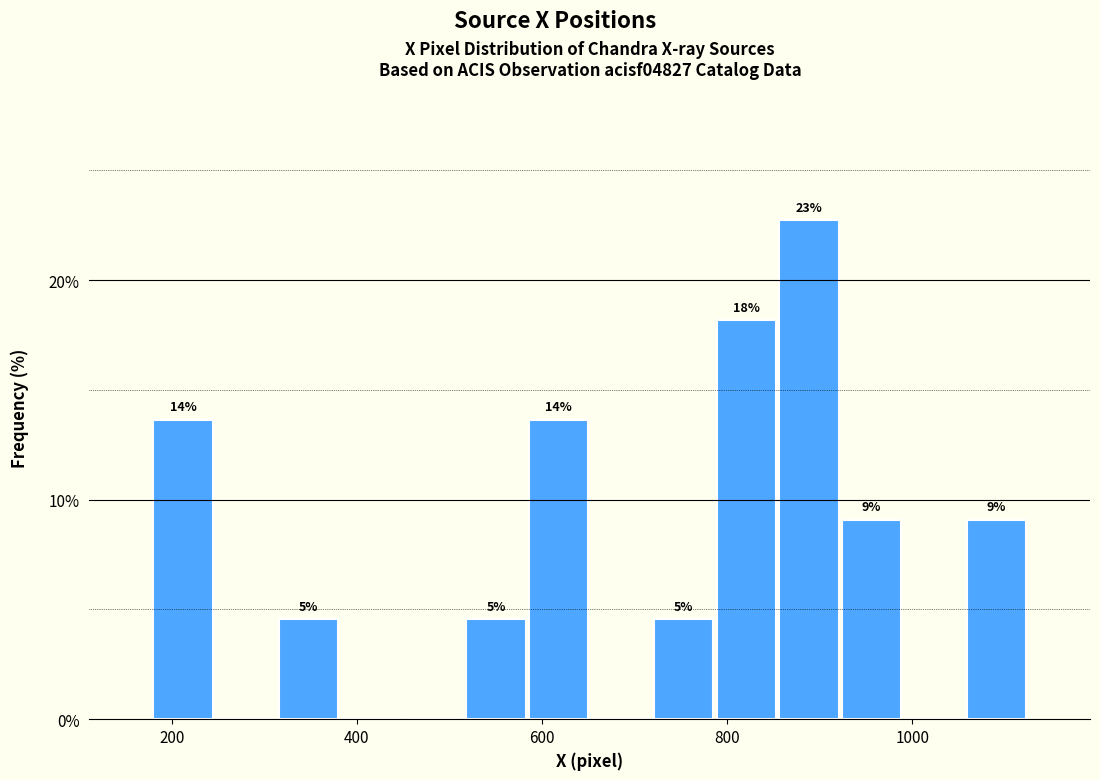

Around what value on the x-axis is the tallest bar? Give the approximate position of its centre, as read against the axis.

880